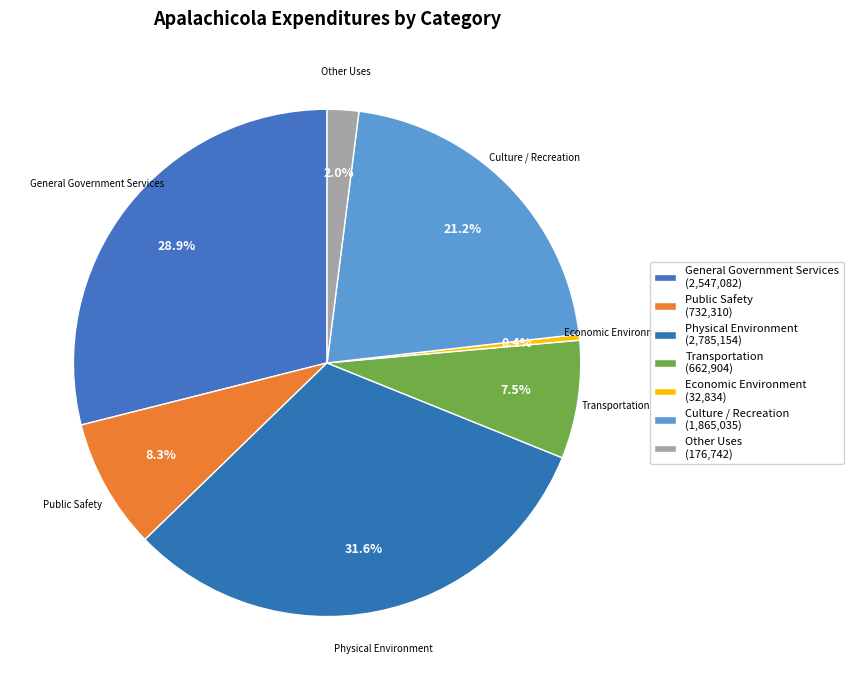

Is there any slice that represents more than half of the pie?

No